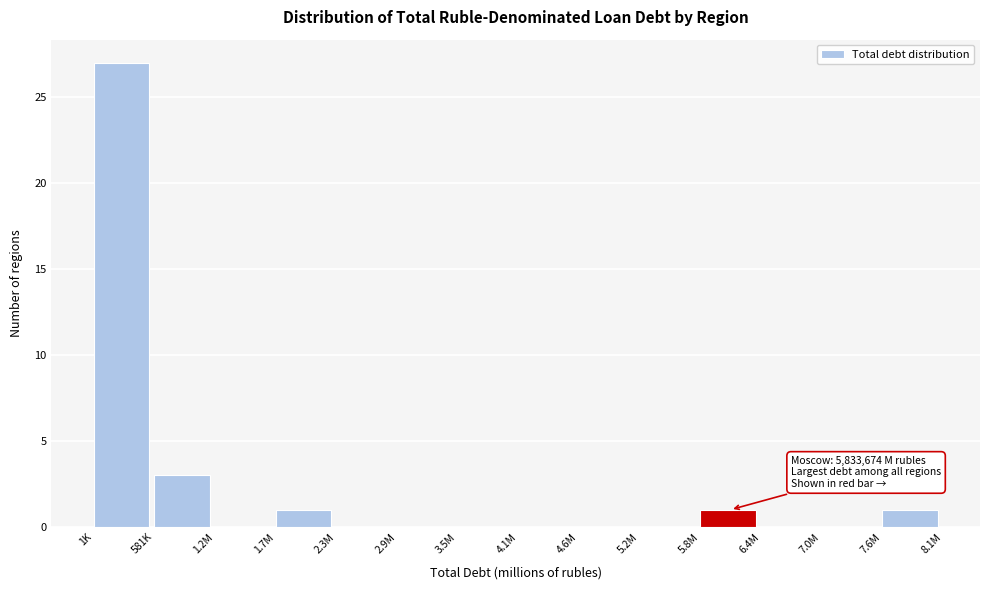

Reading left to right, what are all the values shown in this chart?

1K=27	581K=3	1.2M=0	1.7M=1	2.3M=0	2.9M=0	3.5M=0	4.1M=0	4.6M=0	5.2M=0	5.8M=1	6.4M=0	7.0M=0	7.6M=1